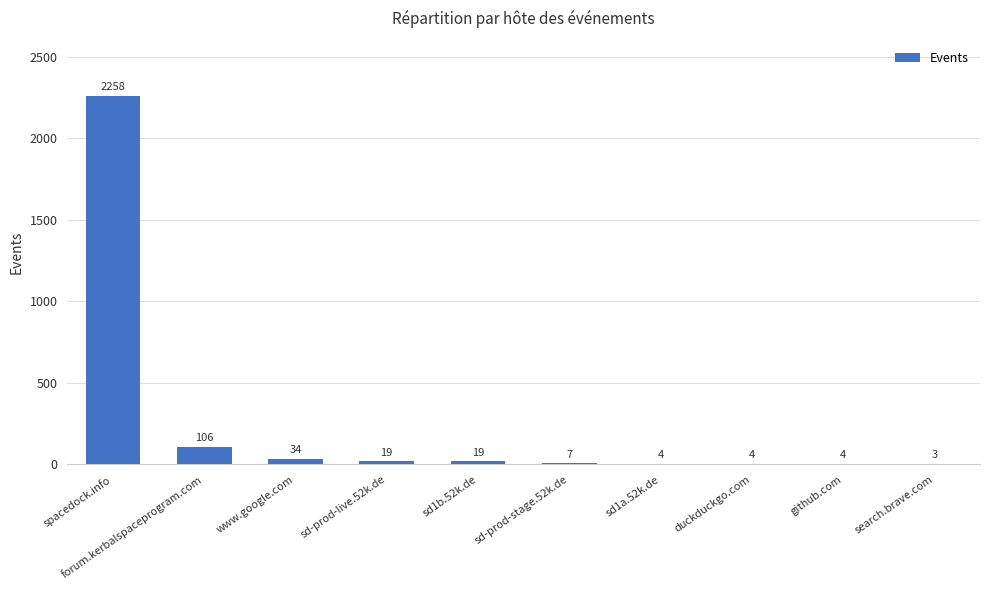

What is the sum of the values at spacedock.info and www.google.com?

2292